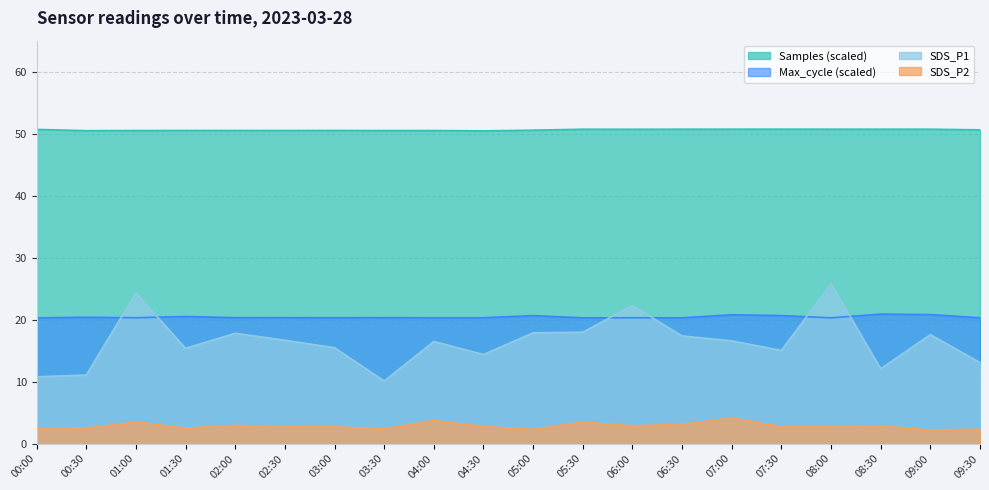

Count the number of categories in the chart.

20